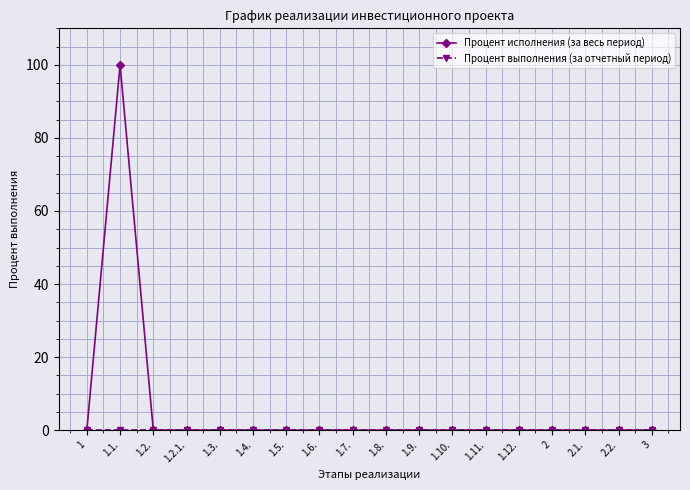

How many lines are shown in the chart?

2